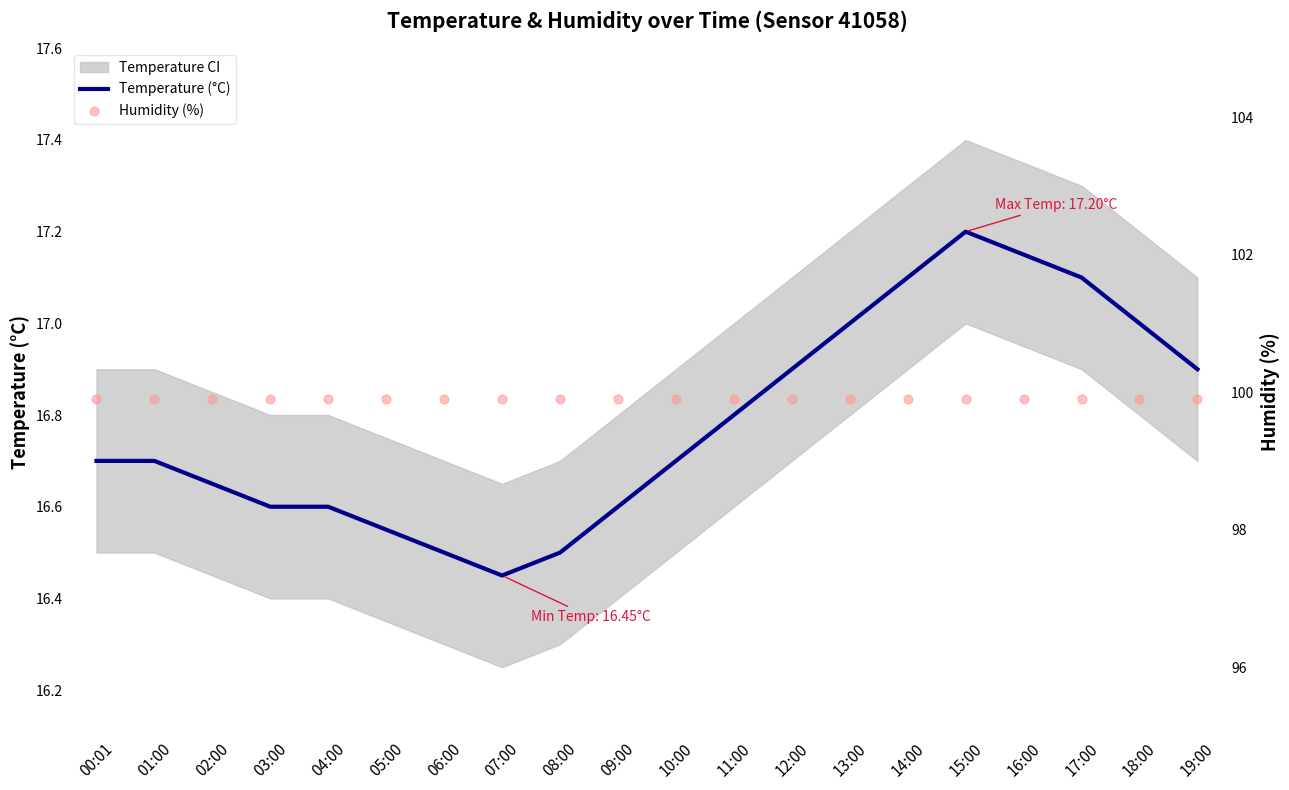

Which series has the largest Y range (max minus min)?

Temperature (°C)